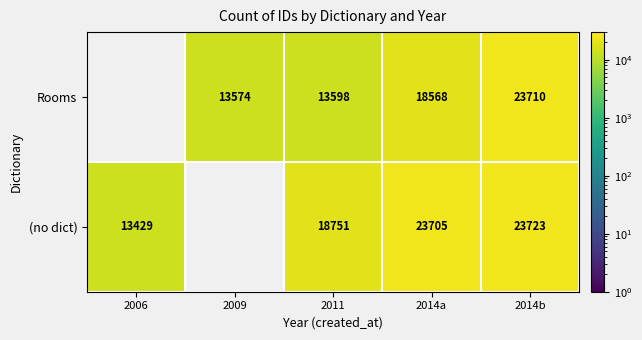

What is the total value across all series at 2014b?

47433